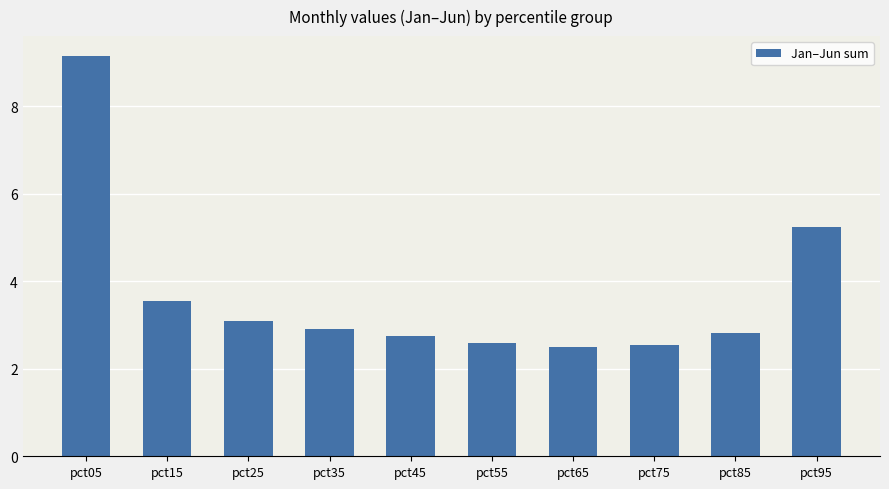

What is the difference between the second highest and second lowest values?

2.7